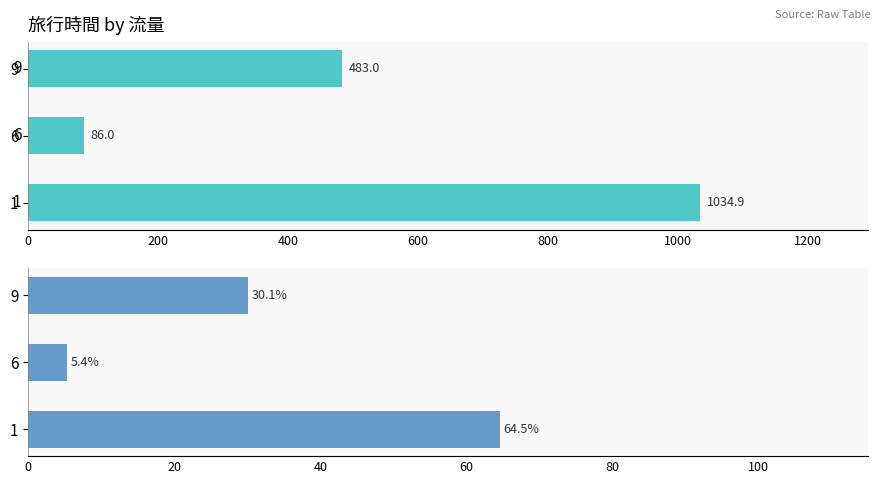

How many bars are there in each group?

2